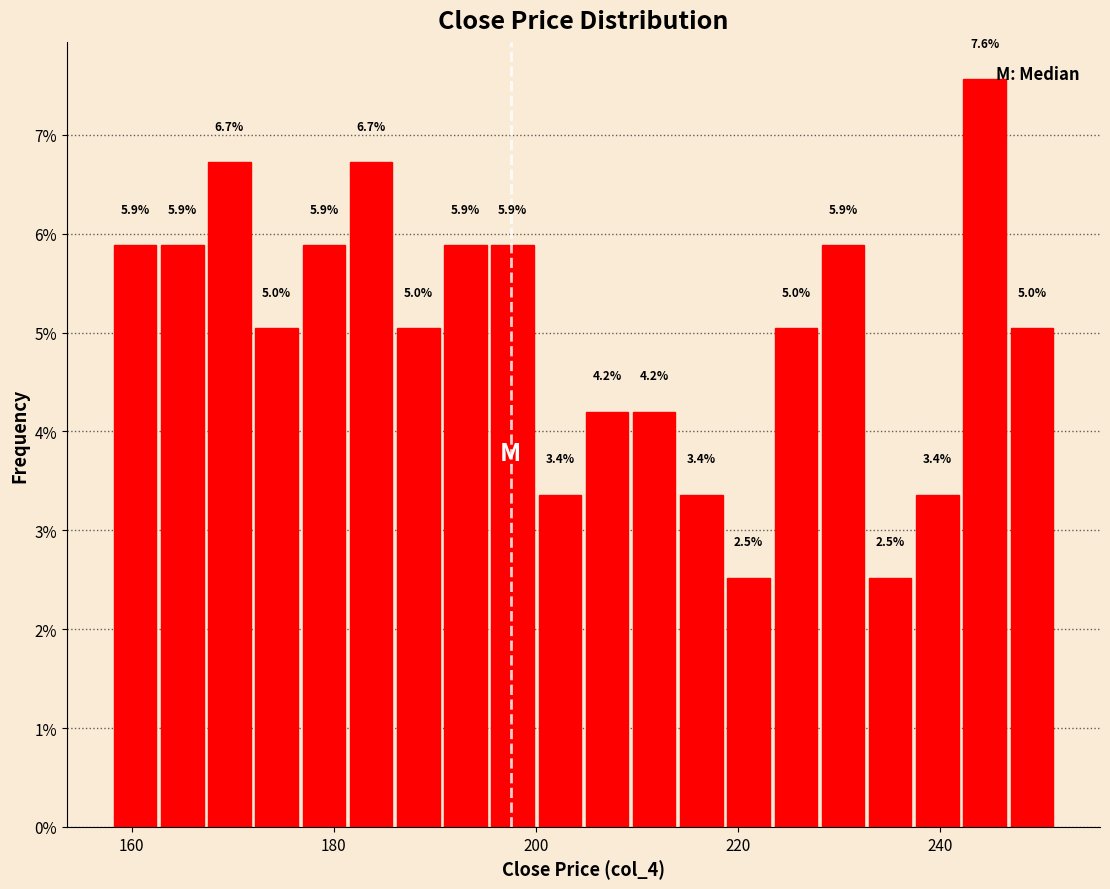

Read against the x-axis, roughly where is the centre of the tallest bar?

244